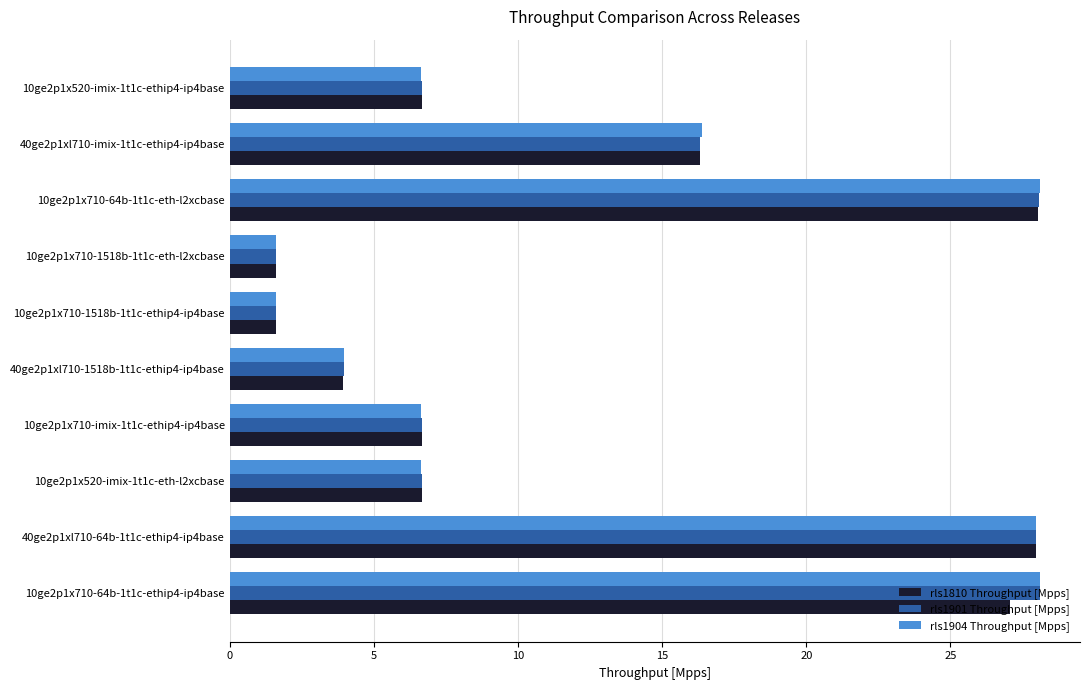

Between 40ge2p1xl710-64b-1t1c-ethip4-ip4base and 40ge2p1xl710-1518b-1t1c-ethip4-ip4base, which series saw the biggest shift?

rls1810 Throughput [Mpps]